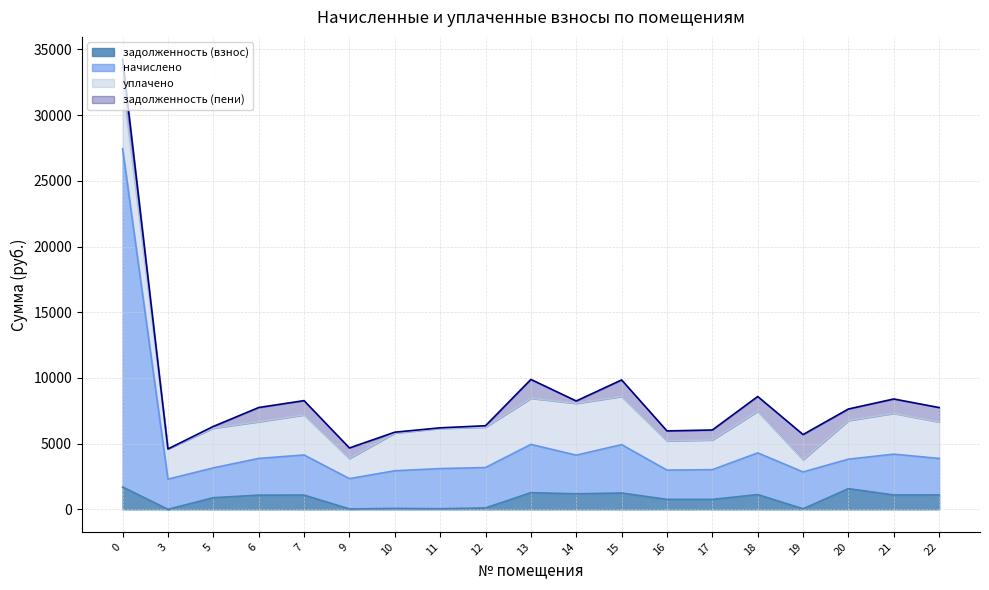

True or false: задолженность (взнос) and начислено intersect in this chart.

False